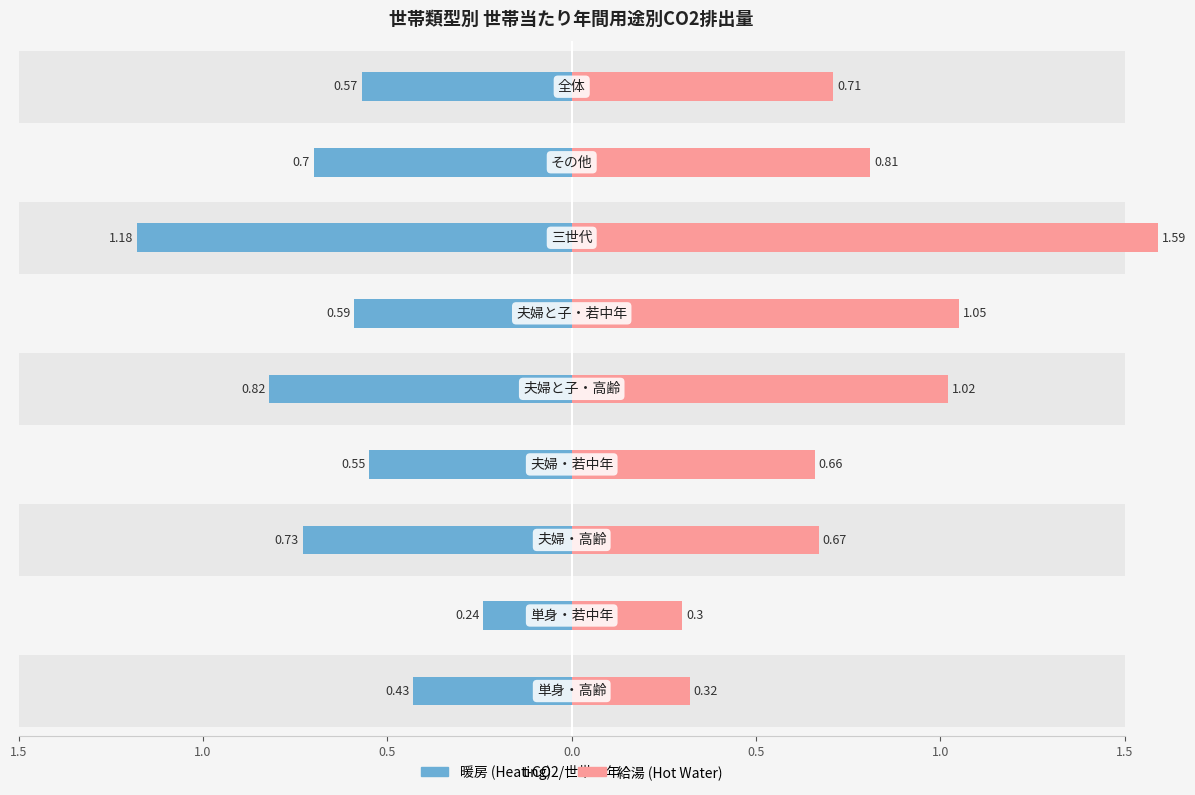

Reading right to left, what are all the values shown in this chart?

暖房: -0.6	-0.7	-1.2	-0.6	-0.8	-0.6	-0.7	-0.2	-0.4
給湯: 0.7	0.8	1.6	1.1	1.0	0.7	0.7	0.3	0.3